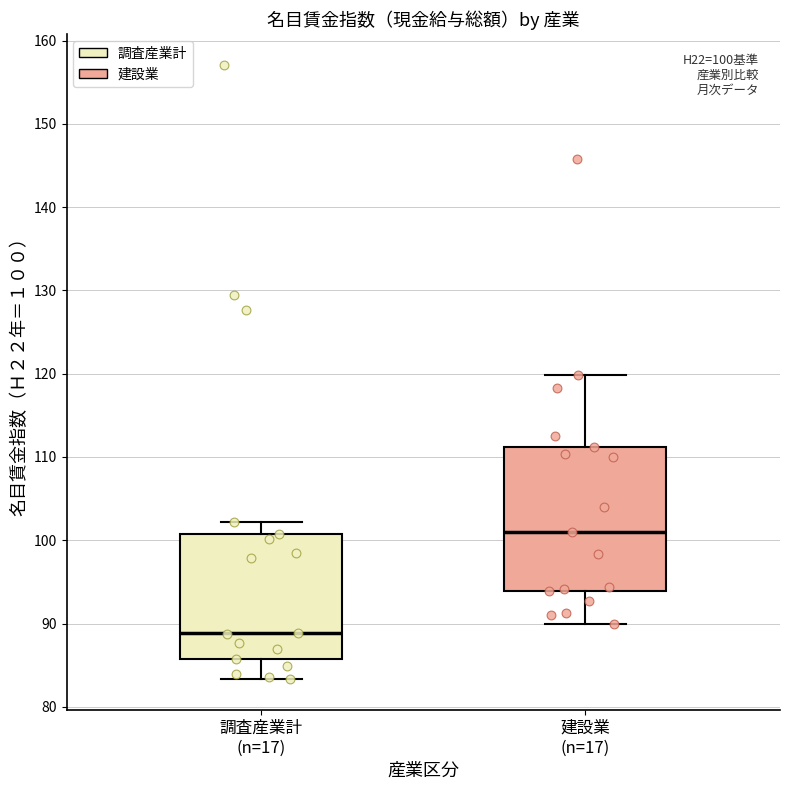

Which box's median line is the highest?

建設業 (n=17)